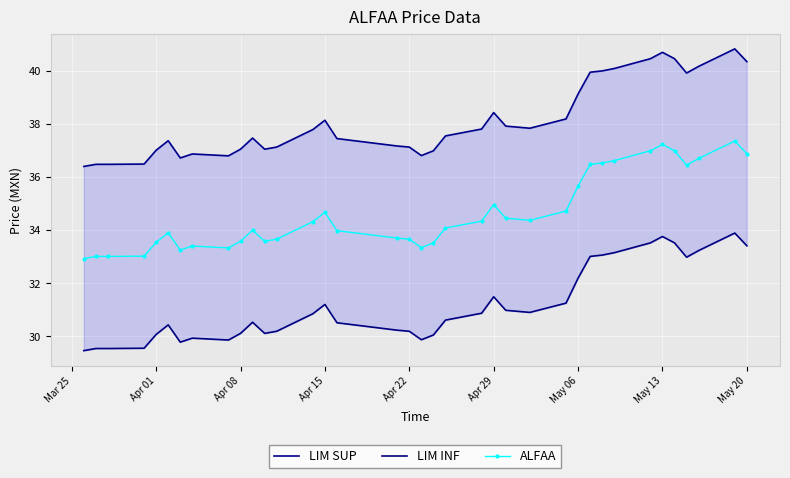

True or false: ALFAA has more than 0 interior local peaks.

True